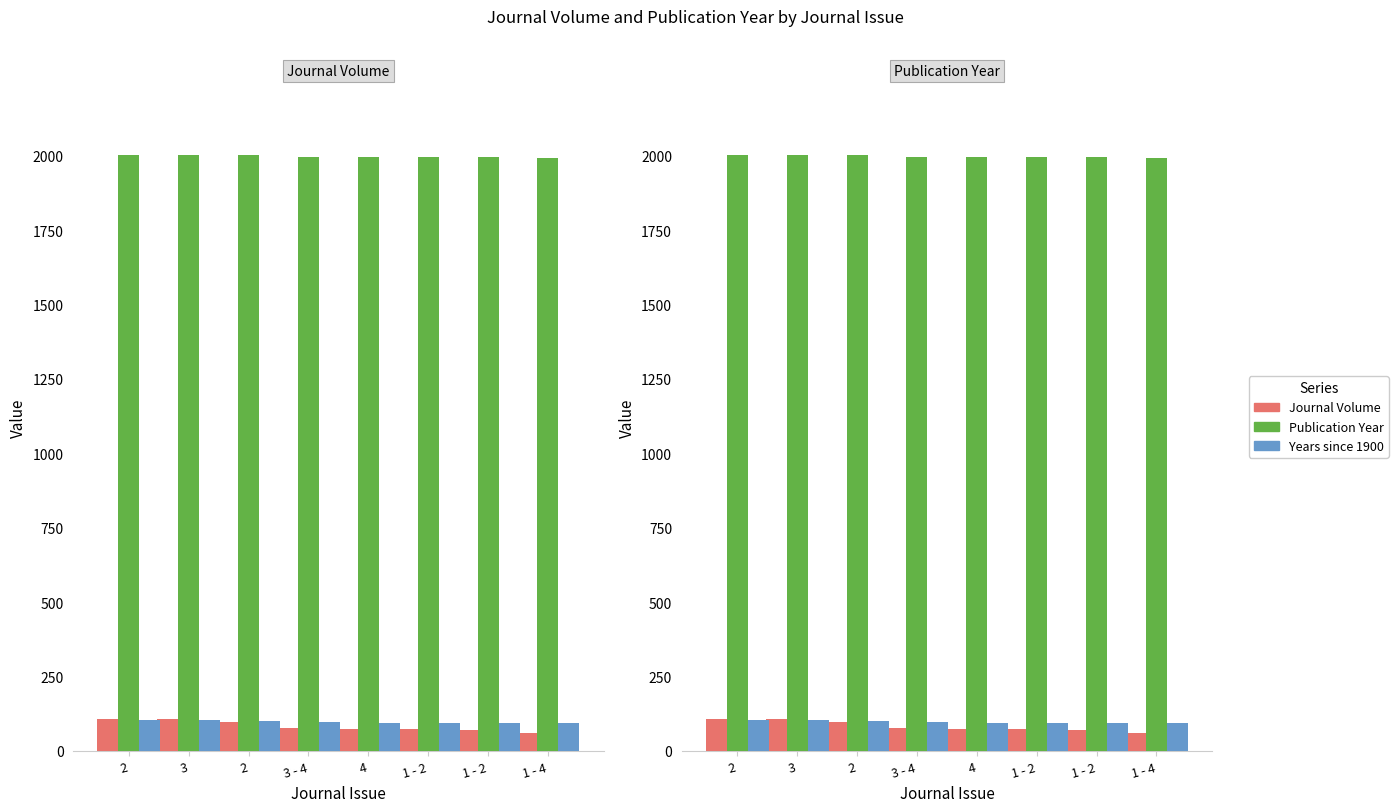

Does the chart contain stacked bars?

No